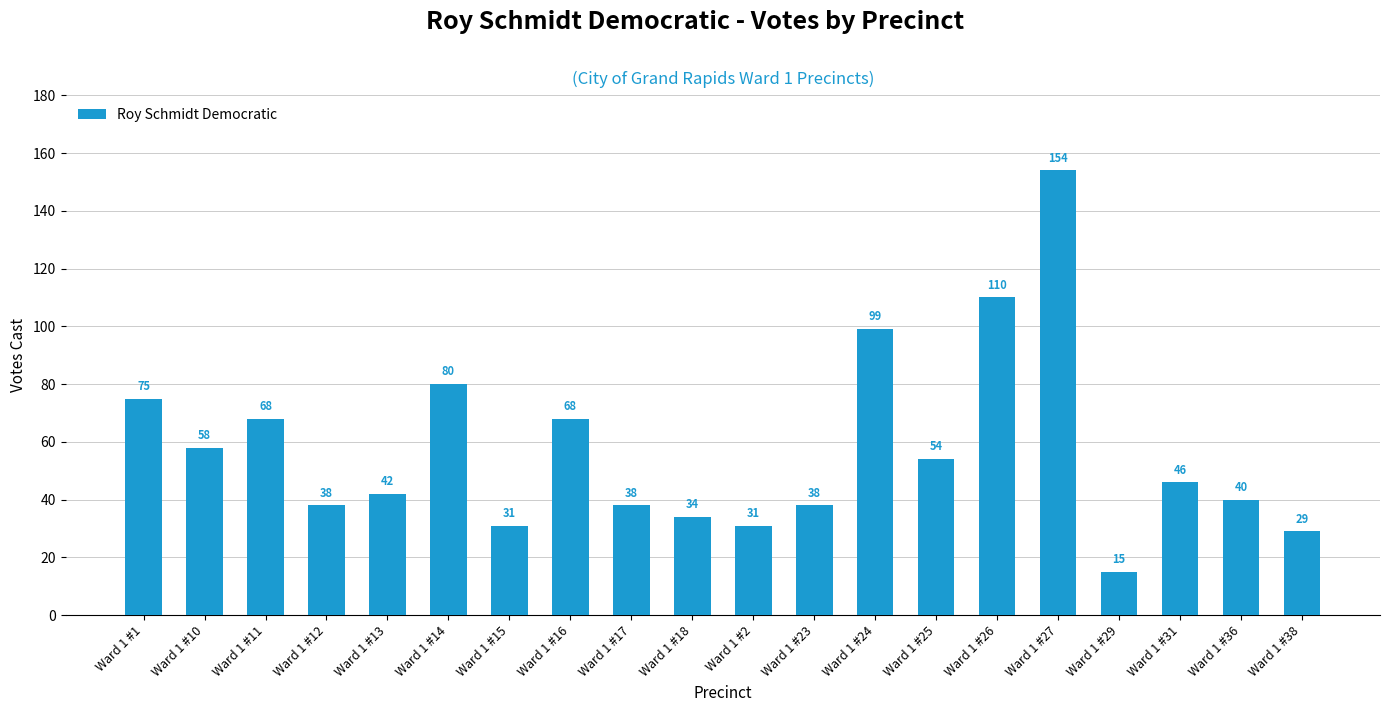

At which label does the data first exceed 46?

Ward 1 #1